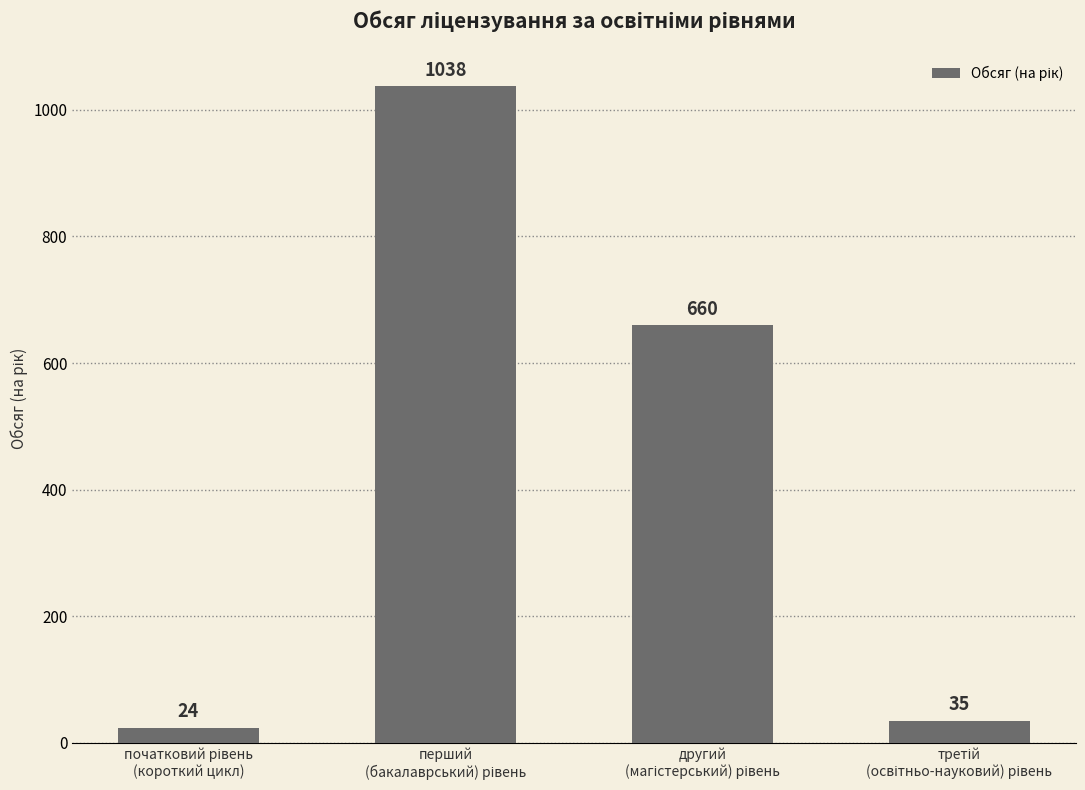

How many distinct data groups are displayed?

1